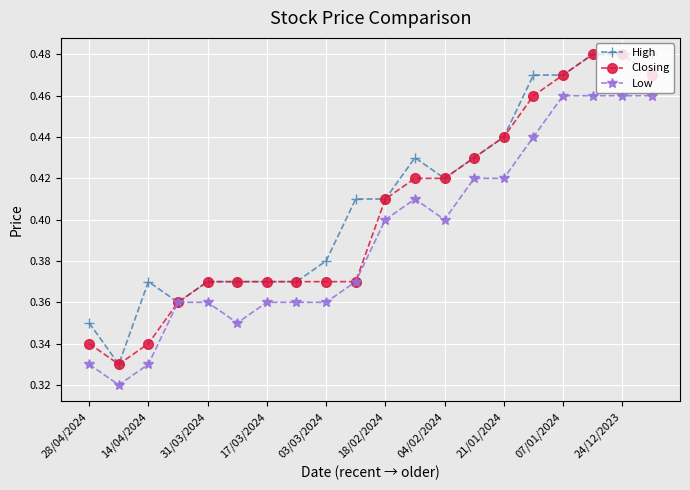

Does the chart display data point markers on the line(s)?

Yes